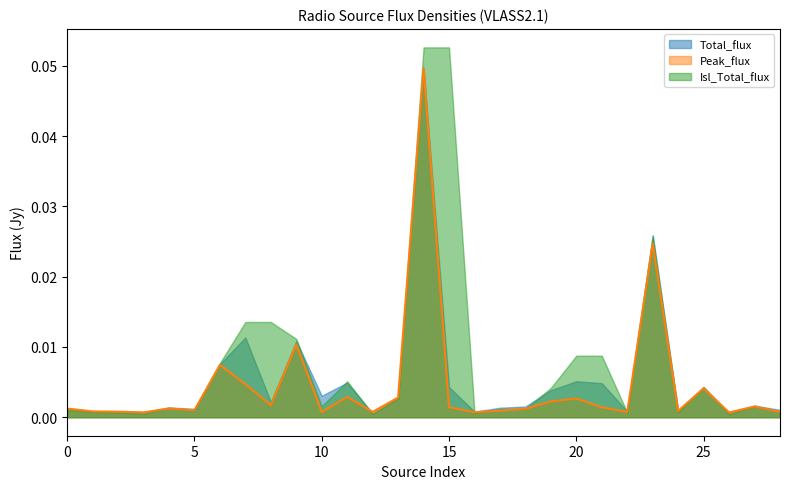

Which series changed the most between 6 and 28?

Isl_Total_flux